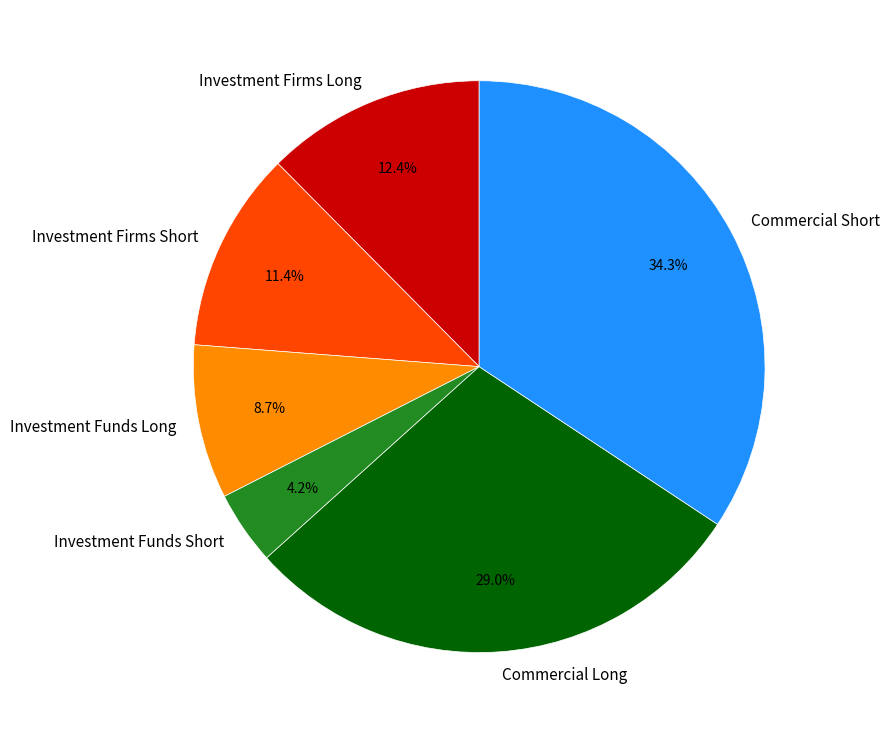

What percentage is the Investment Funds Short slice, to the nearest percent?

4%